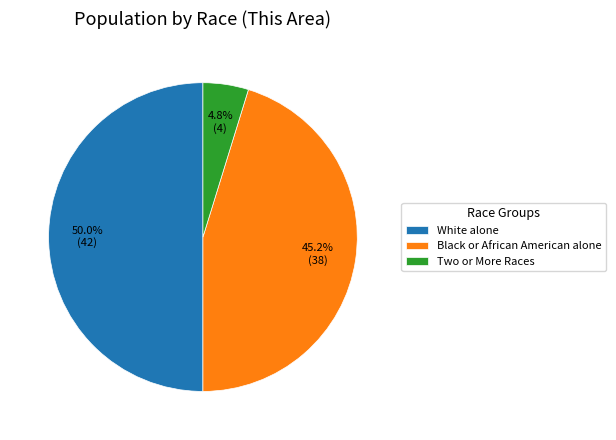

Which has a higher value, Black or African American alone or White alone?

White alone